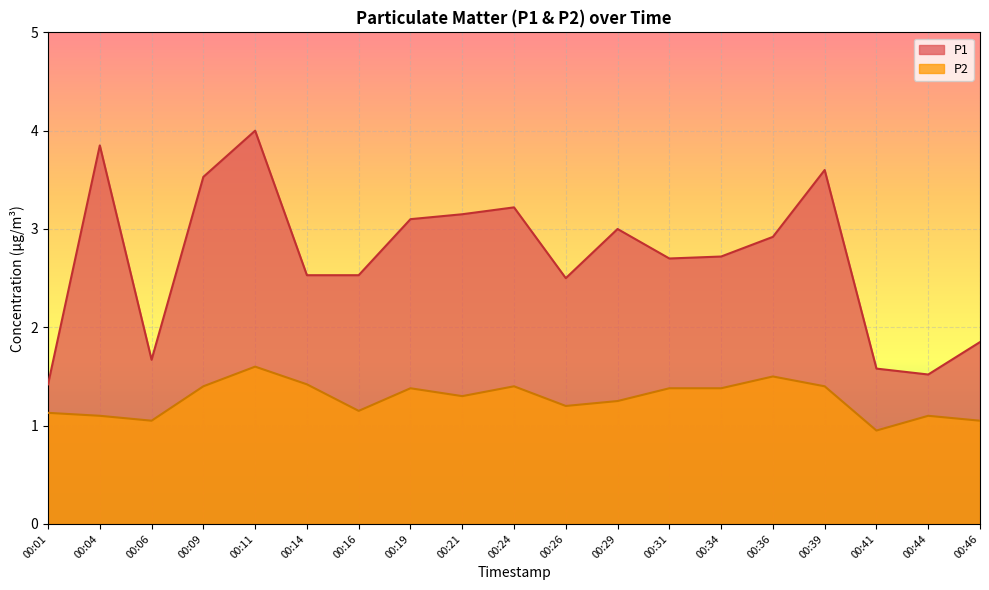

How many lines are shown in the chart?

2